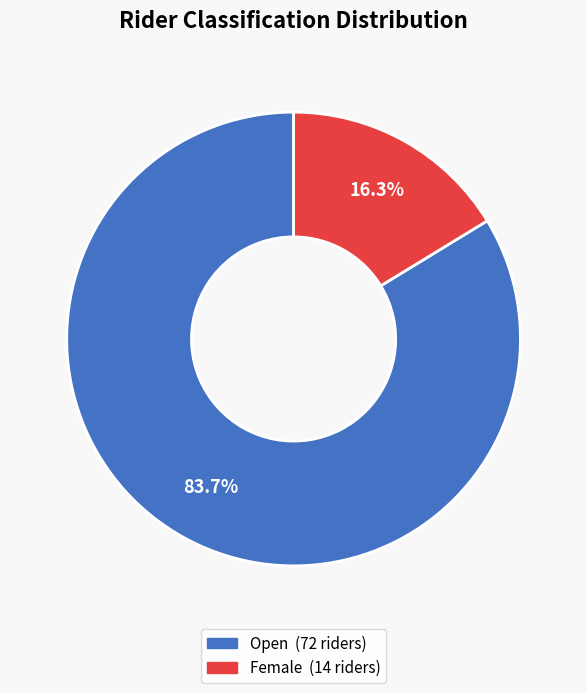

The Open slice represents 84% of the pie. True or false?

True